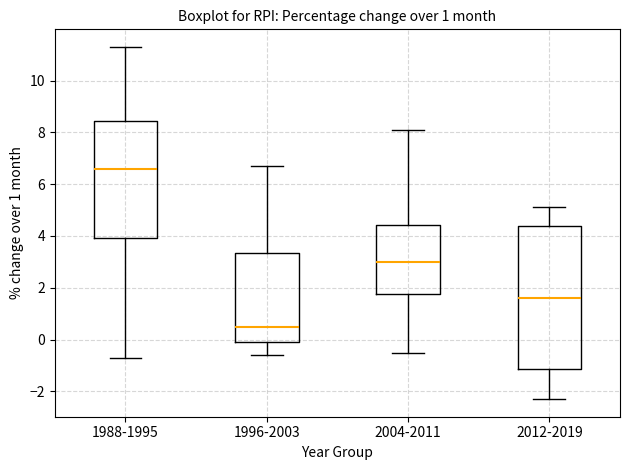

Which box has the lowest median line?

1996-2003